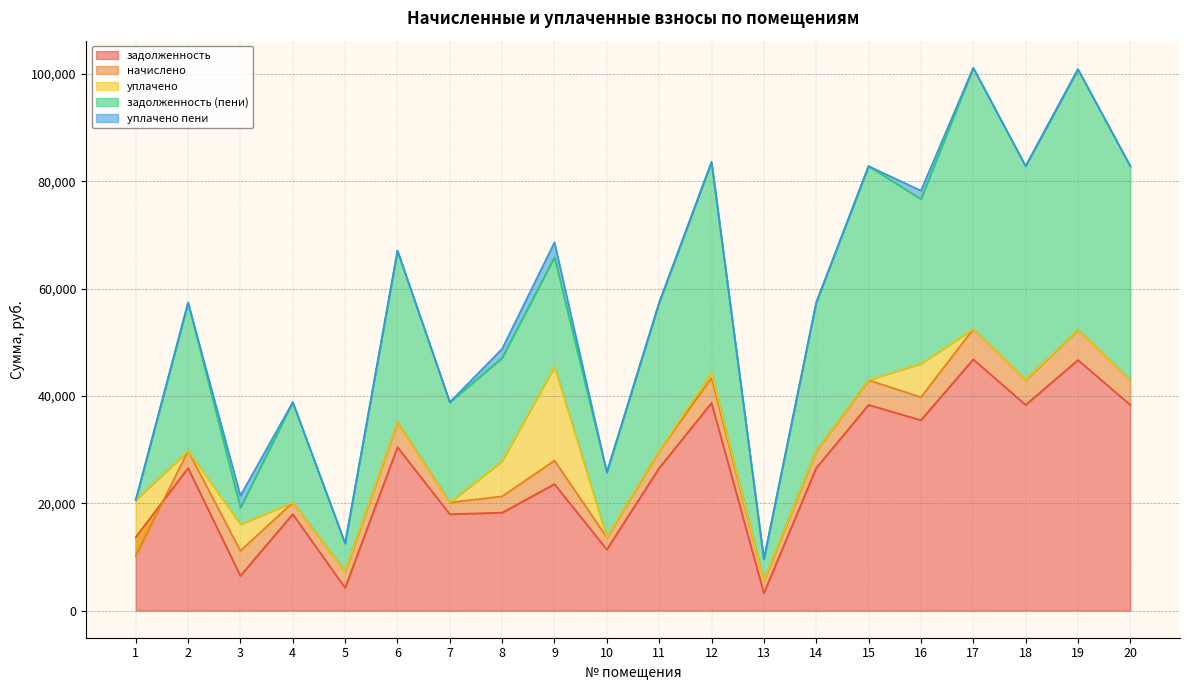

The value of задолженность at 18 is 26480.4. True or false?

False